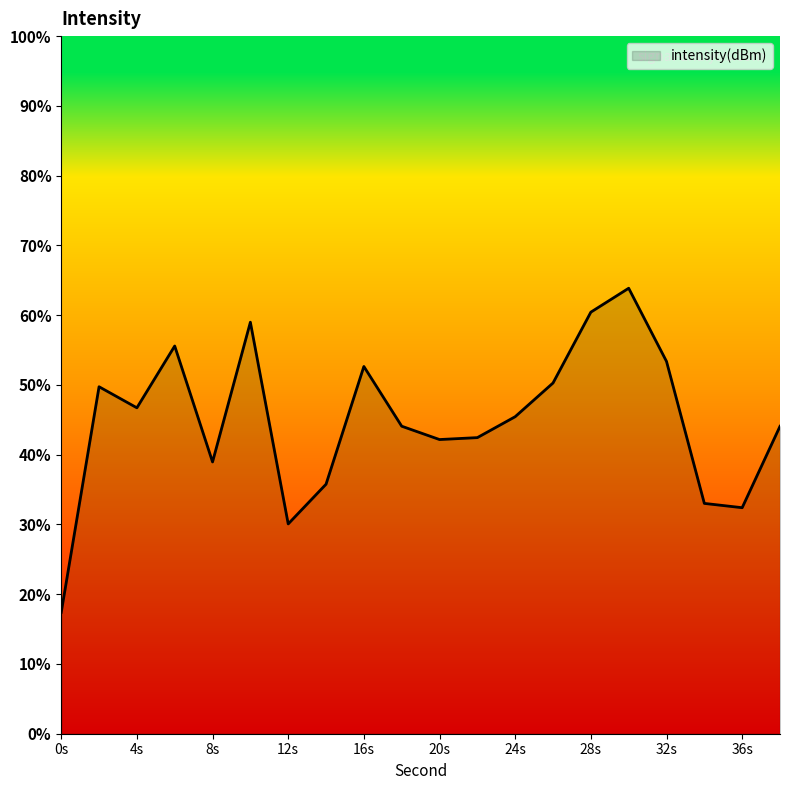

What is the difference between the maximum and minimum values?

46.5